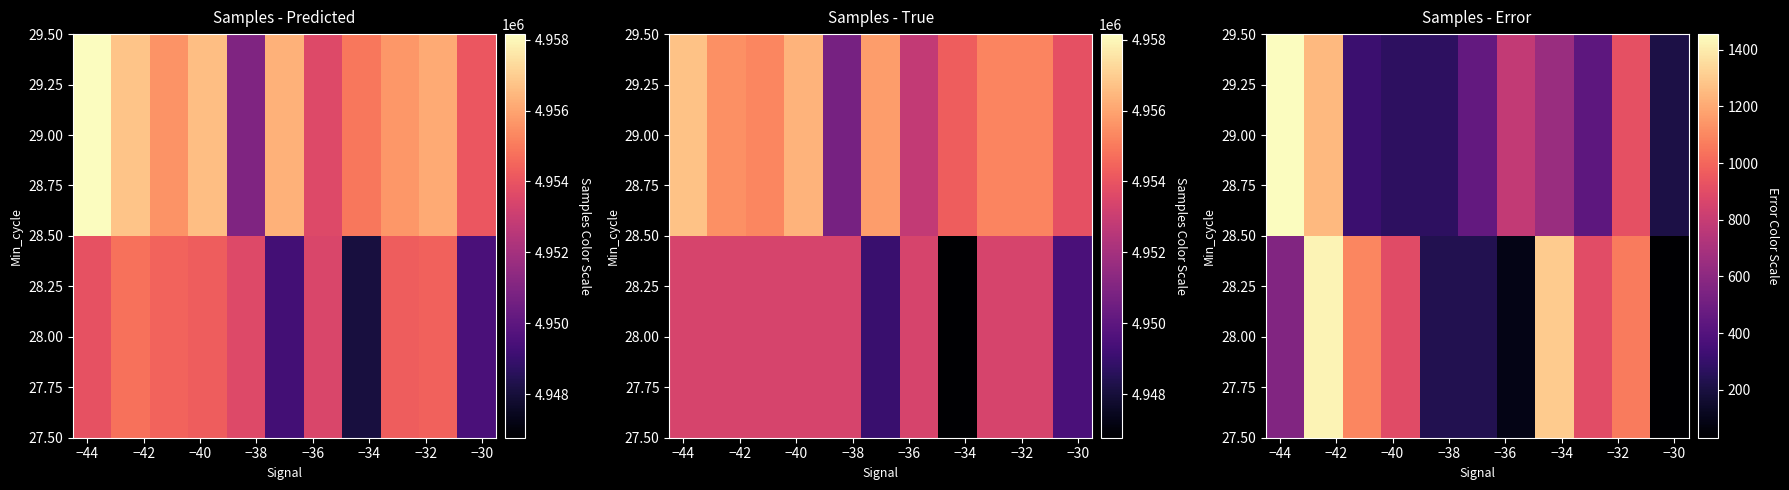

What is the spread (max minus min) of values at −38?

41.1